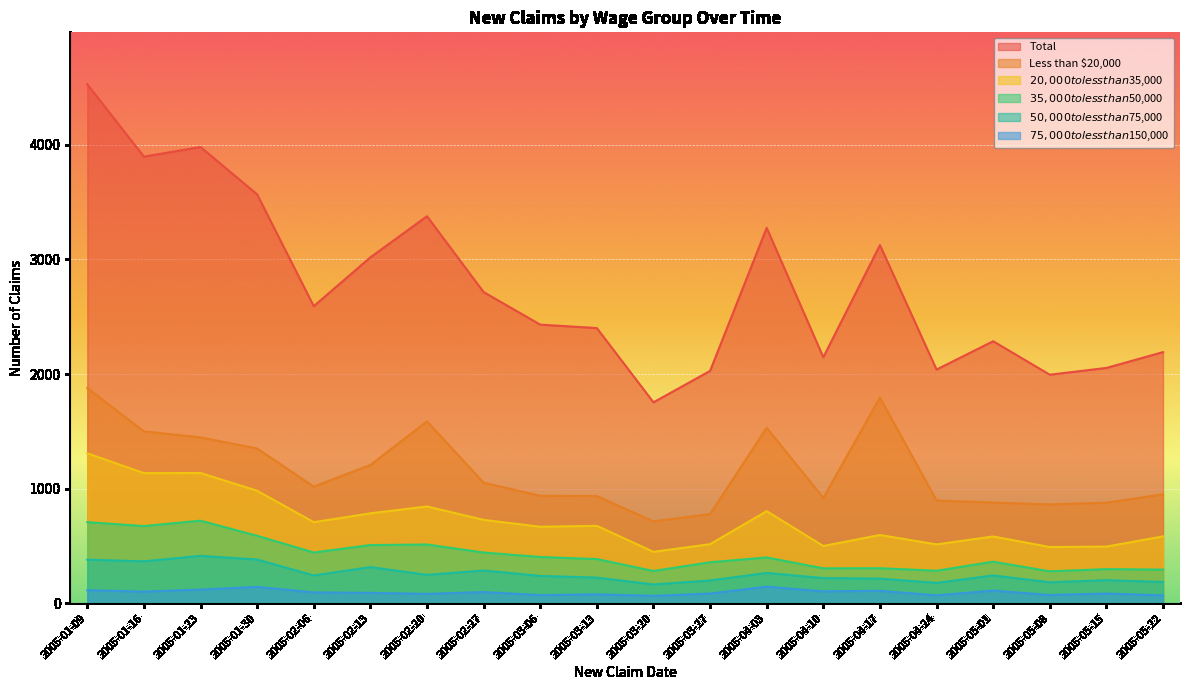

At how many categories does at least one series exceed 2604?

9